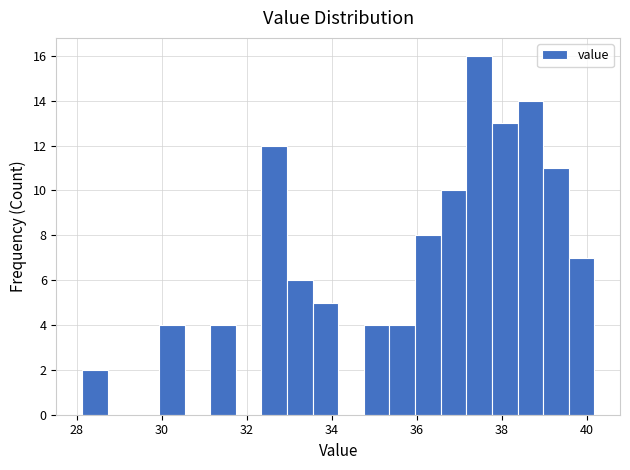

Read against the x-axis, roughly where is the centre of the tallest bar?

37.4